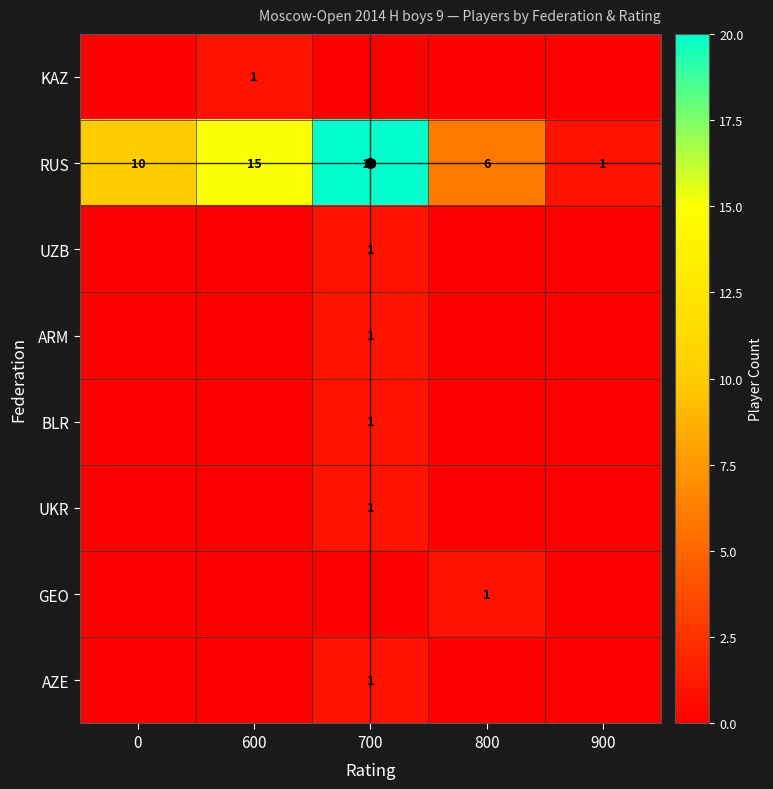

Which category has the lowest value in the RUS series?

900